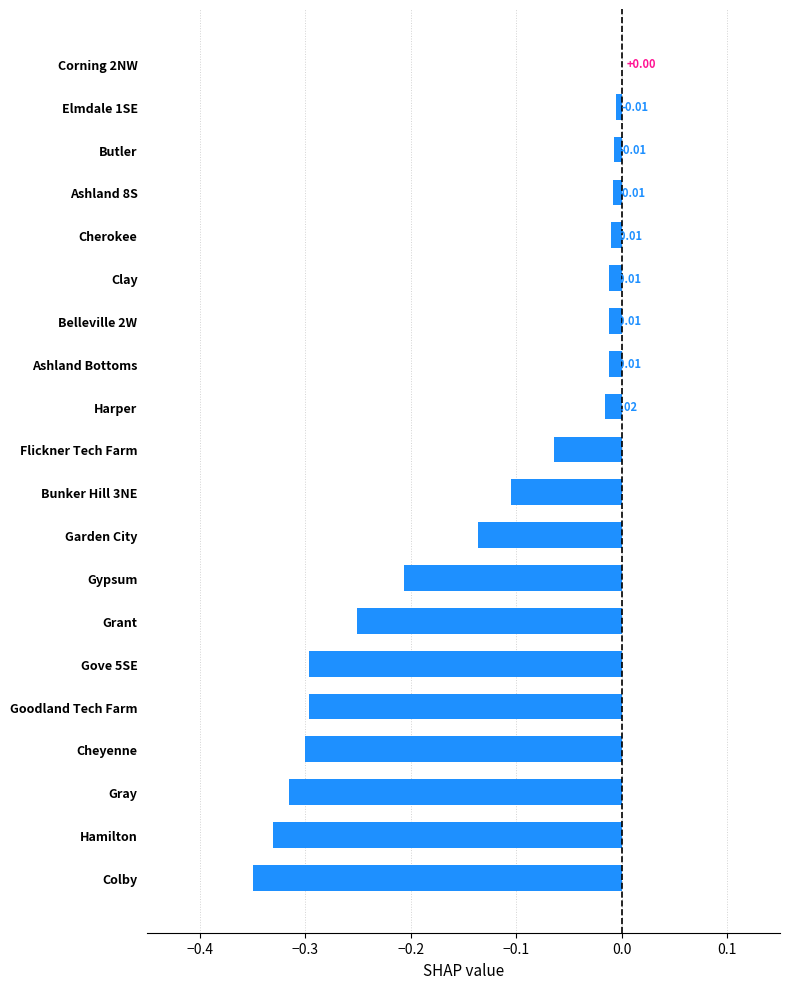

Between Elmdale 1SE and Flickner Tech Farm, which is larger?

Elmdale 1SE